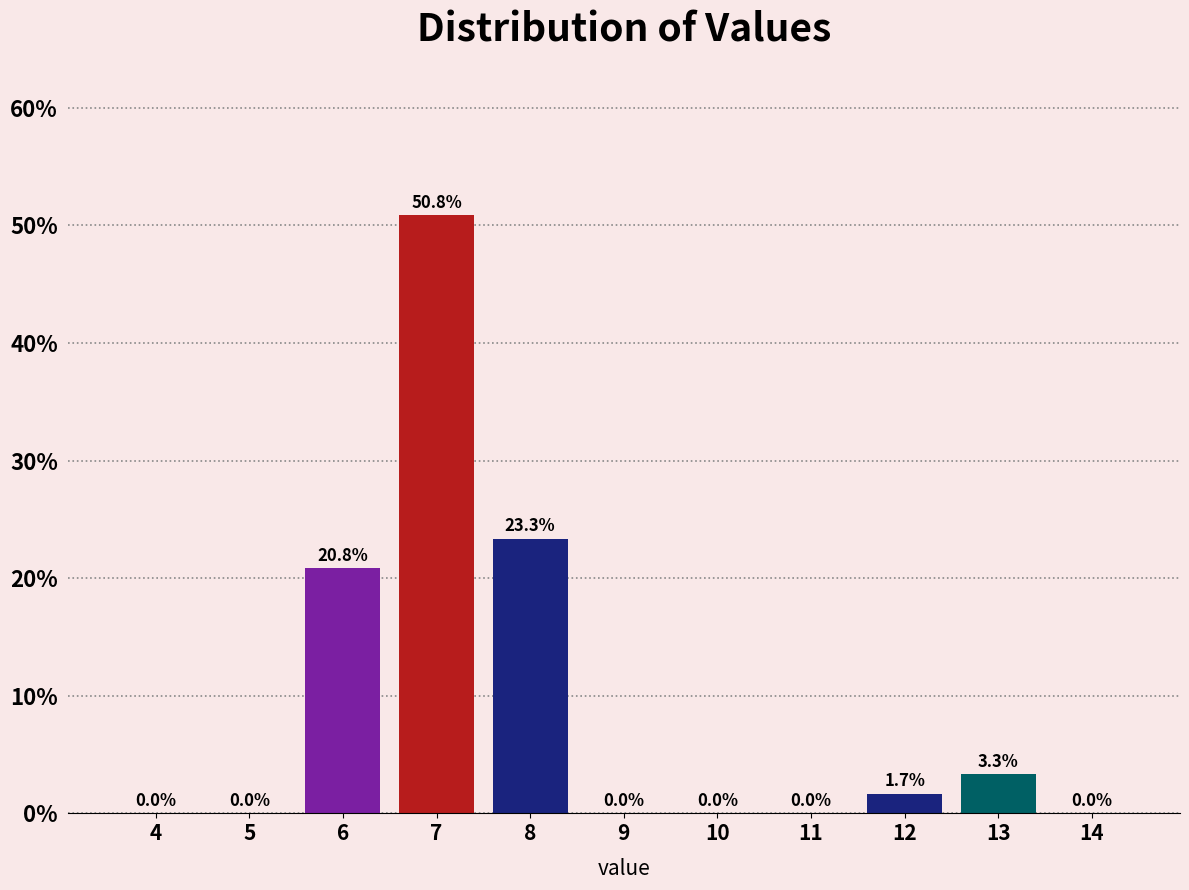

Reading left to right, extract all data points from this chart.

4=0.0	5=0.0	6=20.8	7=50.8	8=23.3	9=0.0	10=0.0	11=0.0	12=1.7	13=3.3	14=0.0